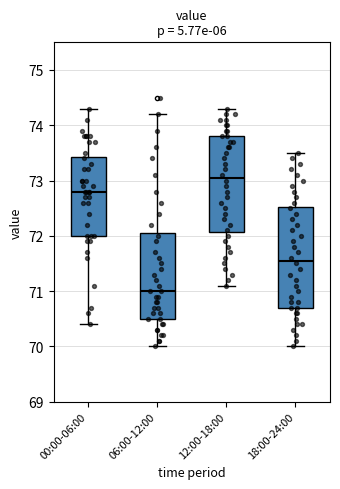

Where does the lower whisker of the box for 18:00-24:00 end on the y-axis? The values are not printed on the chart, so give them approximately, as read against the axis.

70.0